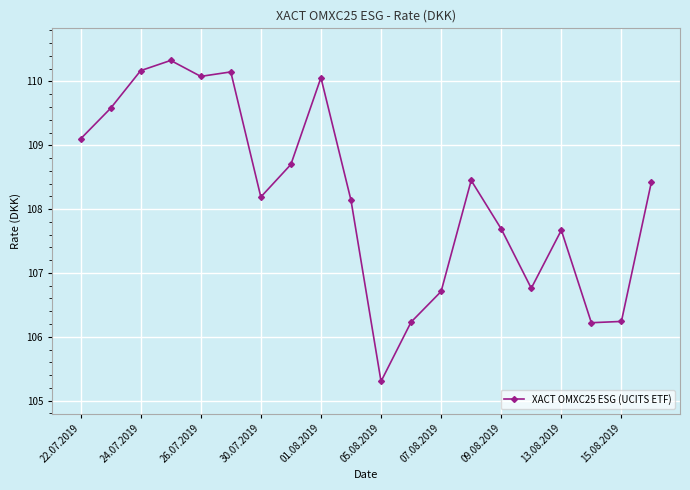

Count the number of values greater than 108.

12